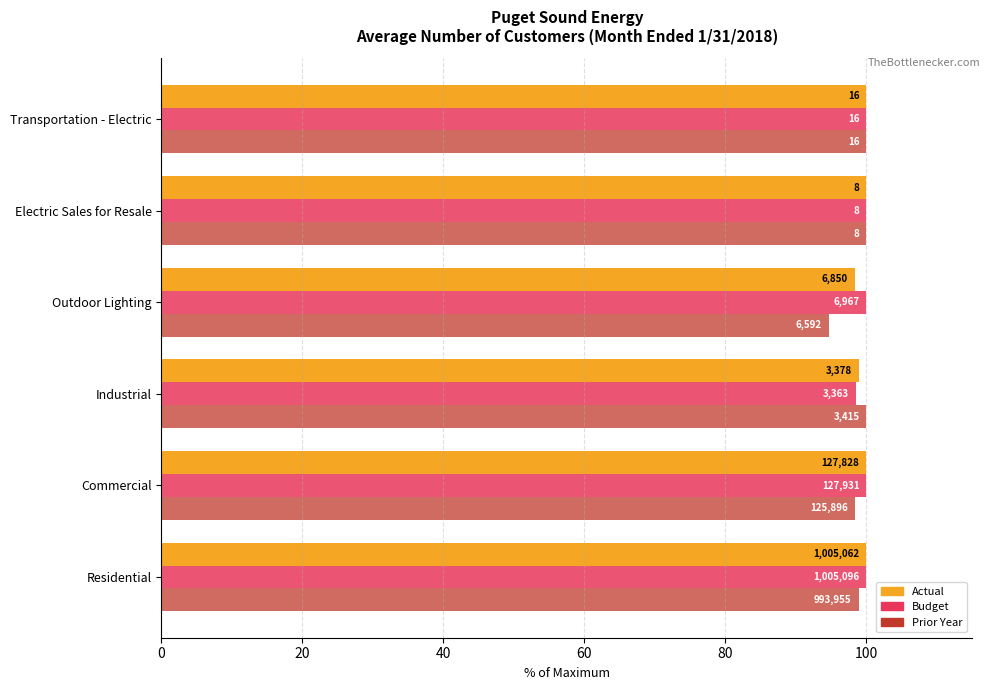

What are all the series names shown in the legend?

Actual, Budget, Prior Year